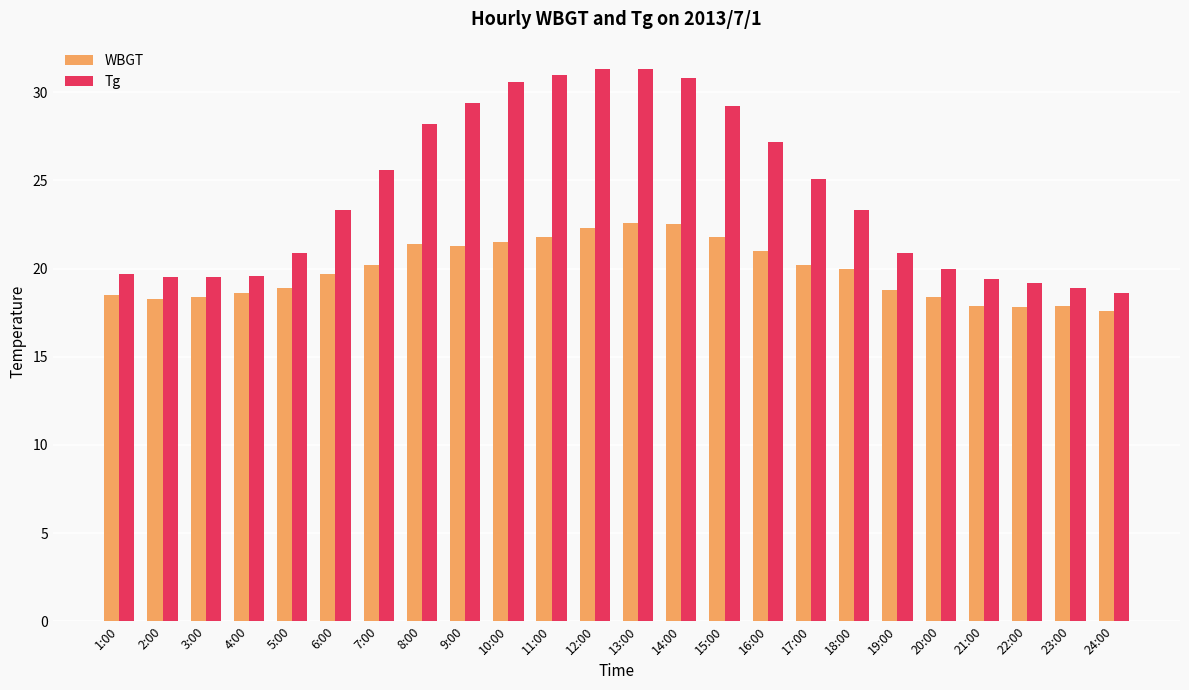

What is the approximate value of WBGT at 2:00?

18.3